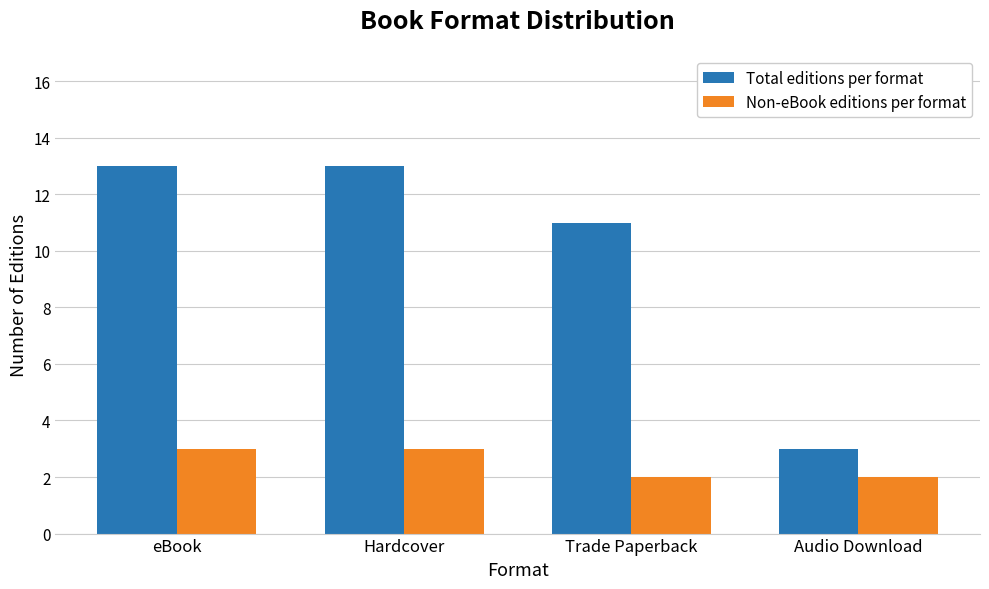

How many distinct data groups are displayed?

2